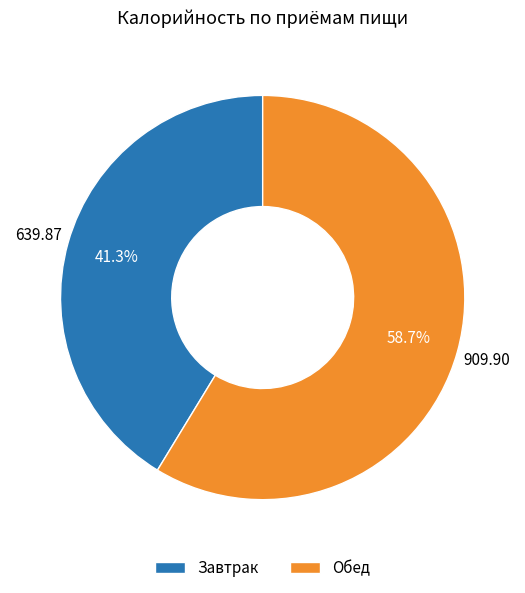

How many slices are in this pie chart?

2